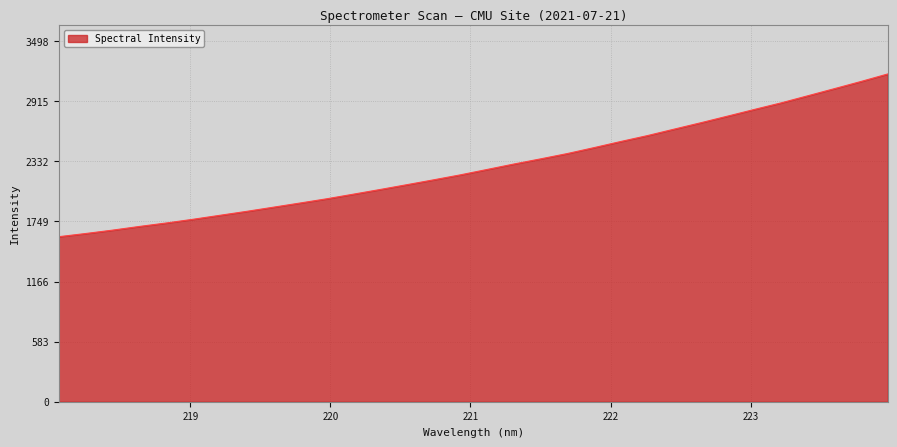

What is the maximum value shown in the chart?

3180.0